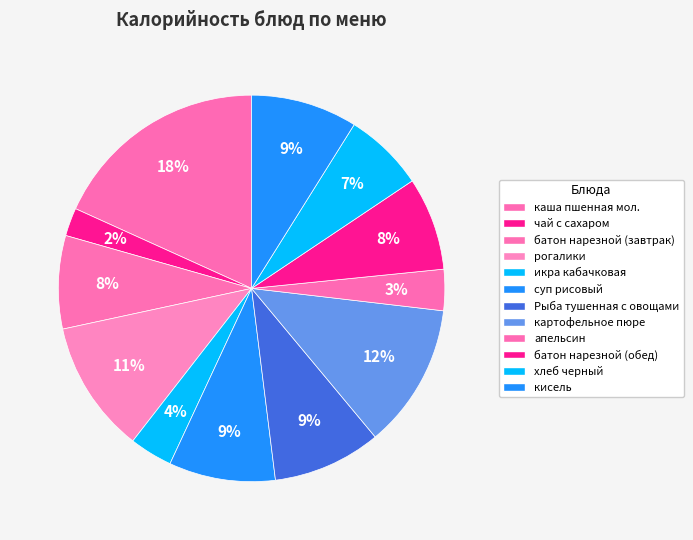

Which slice is the largest?

каша пшенная мол.